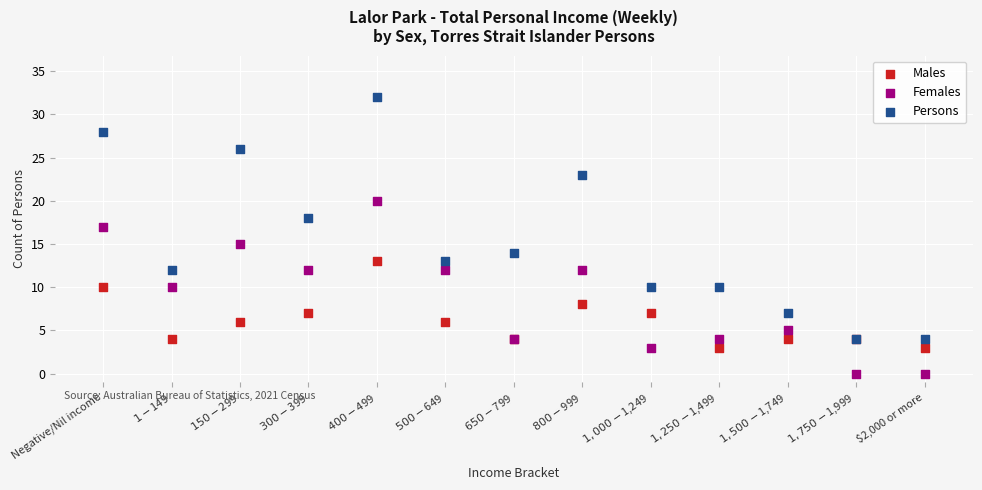

What are all the series names shown in the legend?

Males, Females, Persons